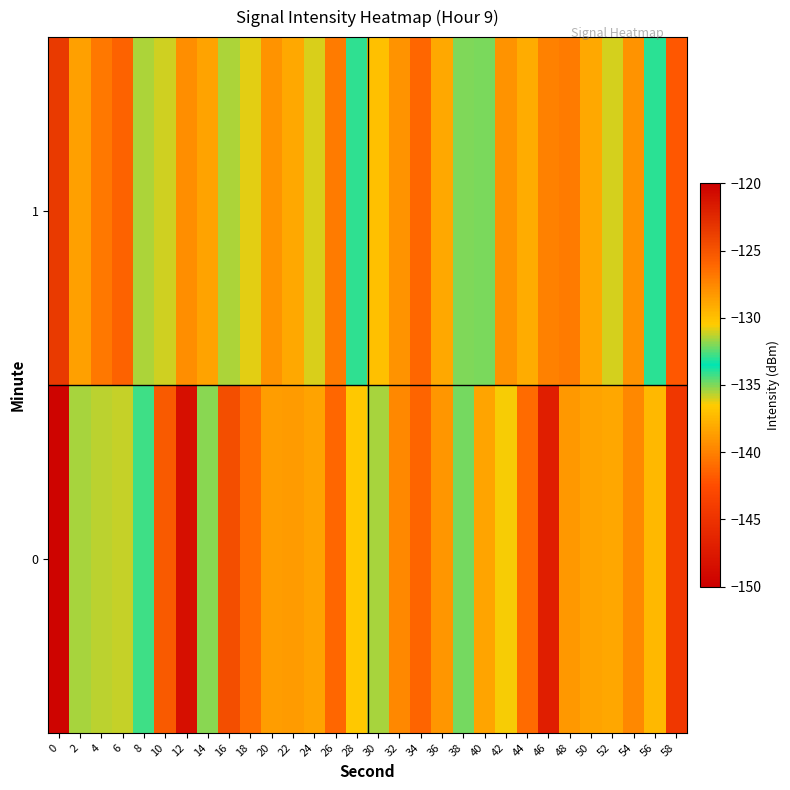

Reading right to left, list all the values displayed in this chart.

0: 58=-144.6	56=-137.5	54=-127.6	52=-138.3	50=-128.8	48=-128.3	46=-147.0	44=-141.0	42=-130.6	40=-138.4	38=-132.2	36=-128.1	34=-125.9	32=-127.6	30=-131.5	28=-130.4	26=-126.0	24=-128.8	22=-128.3	20=-138.7	18=-126.4	16=-124.6	14=-131.9	12=-148.4	10=-125.3	8=-134.3	6=-131.2	4=-131.3	2=-131.5	0=-120.3
1: 58=-142.0	56=-134.0	54=-128.0	52=-136.0	50=-129.0	48=-127.0	46=-140.0	44=-138.0	42=-128.0	40=-135.0	38=-132.0	36=-129.0	34=-126.0	32=-128.0	30=-130.0	28=-133.0	26=-127.0	24=-131.0	22=-129.0	20=-128.0	18=-130.8	16=-135.5	14=-128.8	12=-127.8	10=-131.0	8=-135.5	6=-125.7	4=-126.9	2=-128.6	0=-123.4